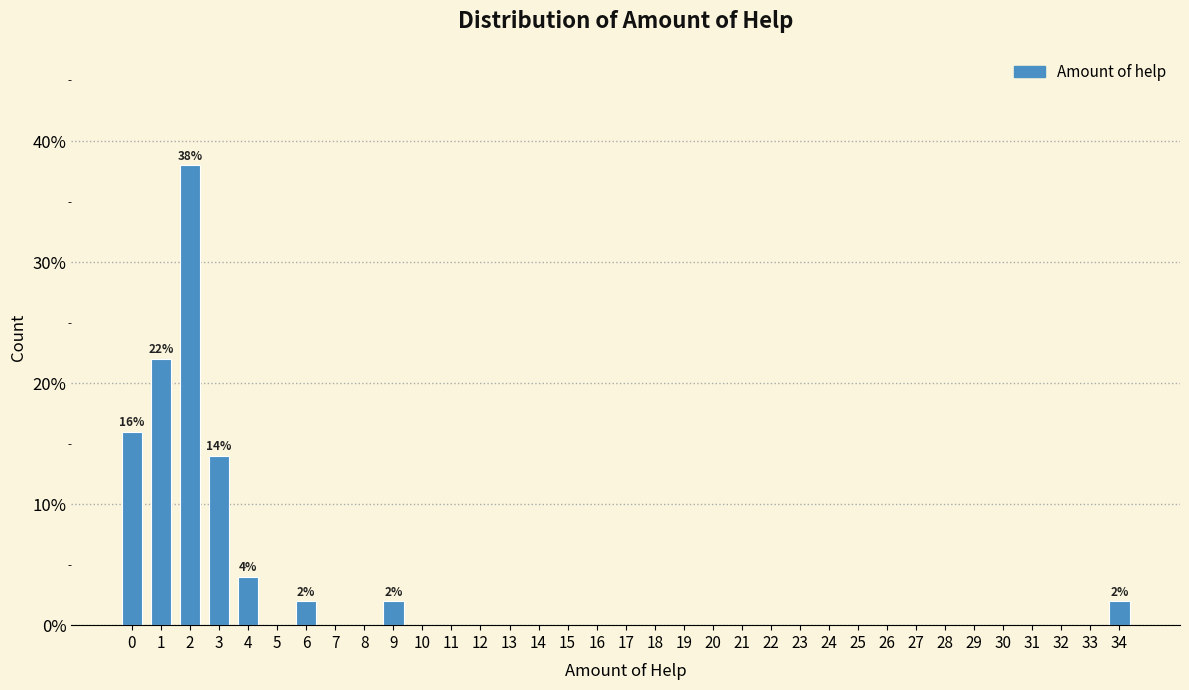

Over which range of the x-axis is the bar tallest?

1.5 to 2.5